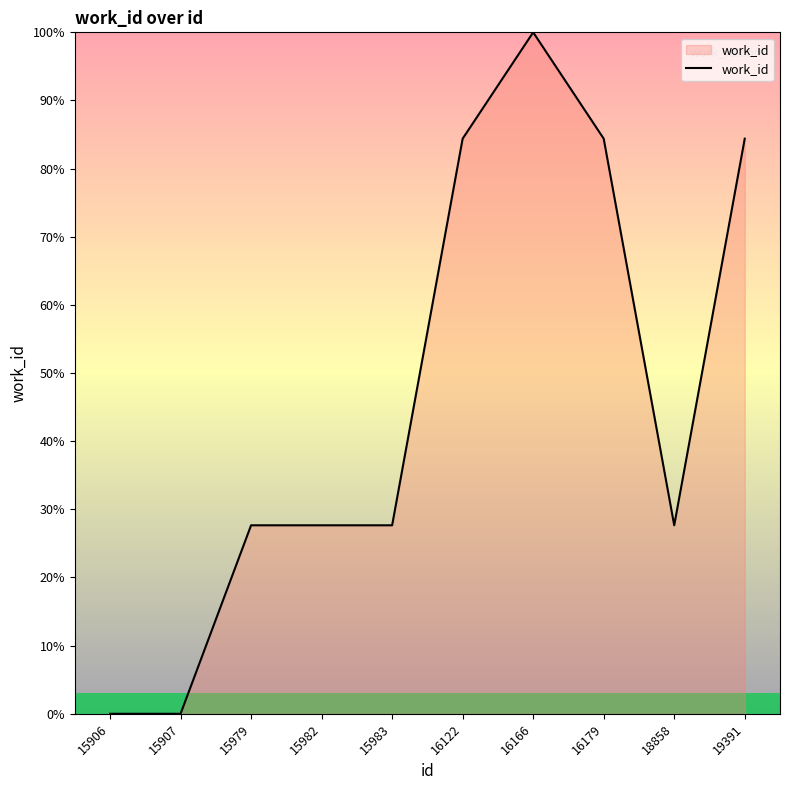

What is the difference between the values at 15982 and 16179?

56.7